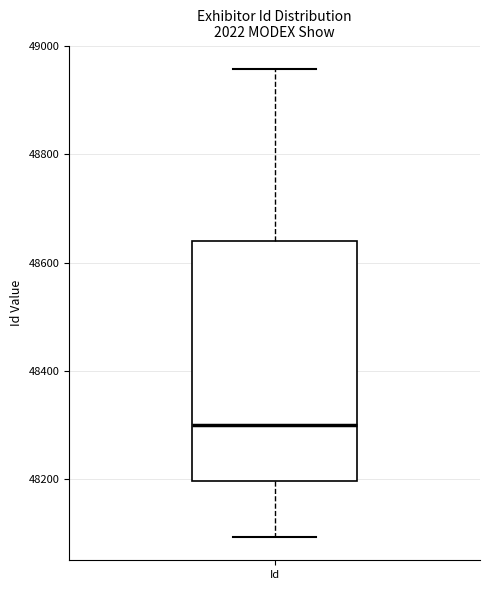

Transcribe this box plot: give where the median line is, the range the box spans, and where the two whiskers end, as read against the y-axis. The values are not printed on the chart, so give them approximately, as read against the axis.

median 48300, box 48200 to 48640, whiskers 48100 to 48960